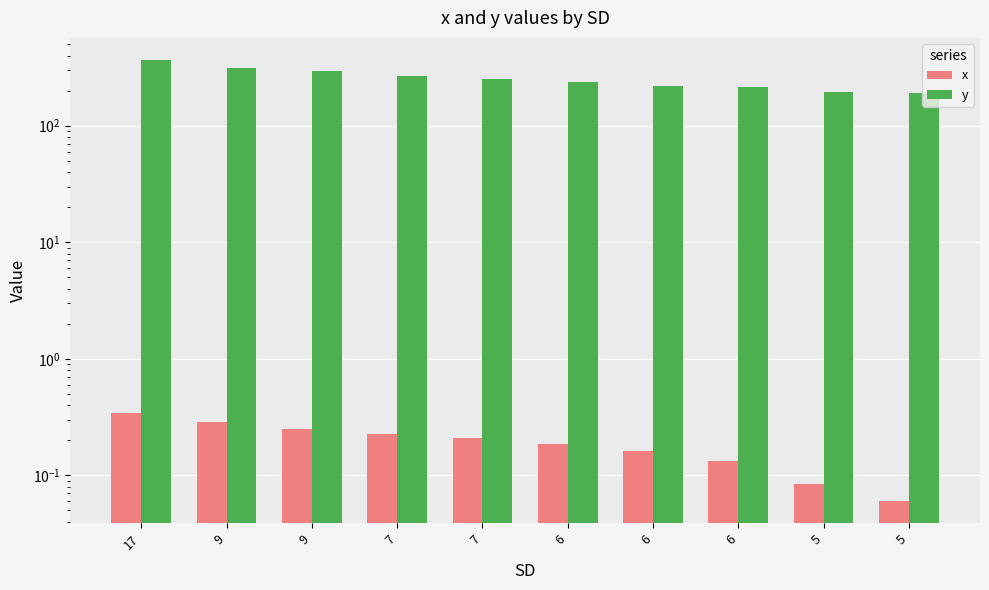

Rank the series by their average value, from lowest to highest.

x, y